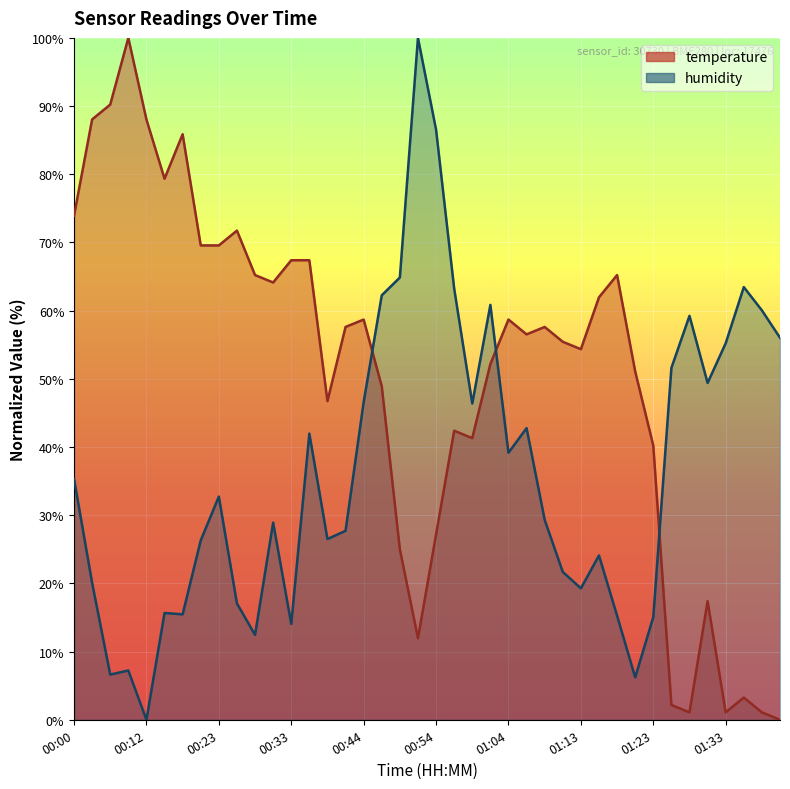

At which category does temperature reach its first local peak?

00:10